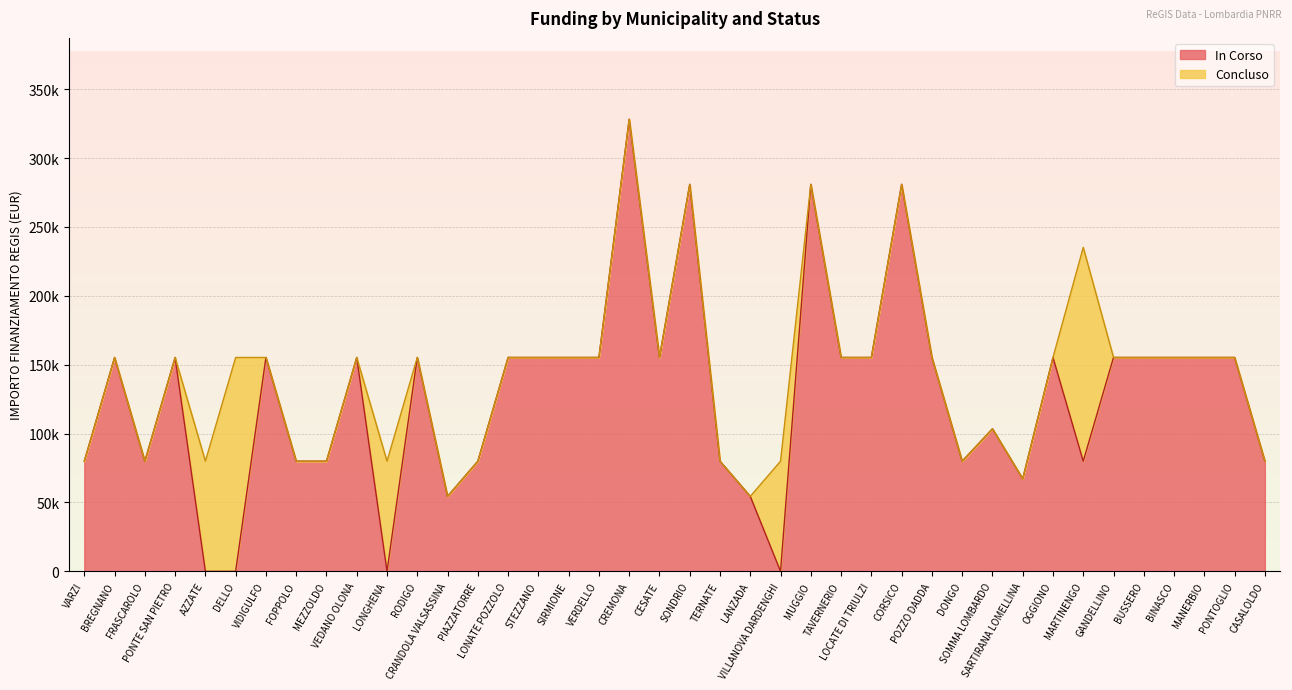

True or false: Concluso and IMPORTO FINANZIAMENTO REGIS intersect in this chart.

False